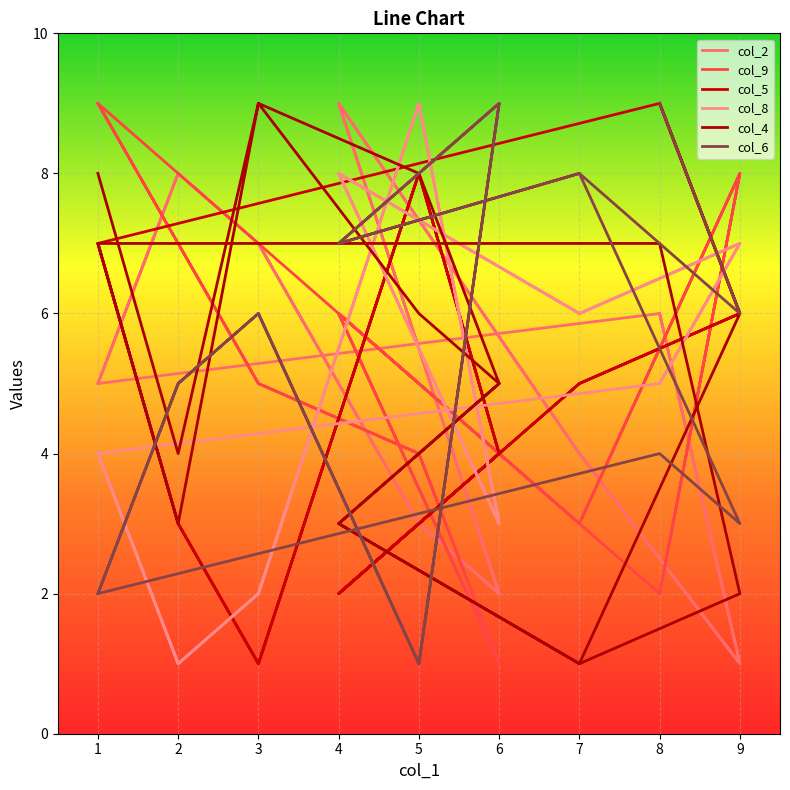

How many interior local peaks does the col_6 series have?

7